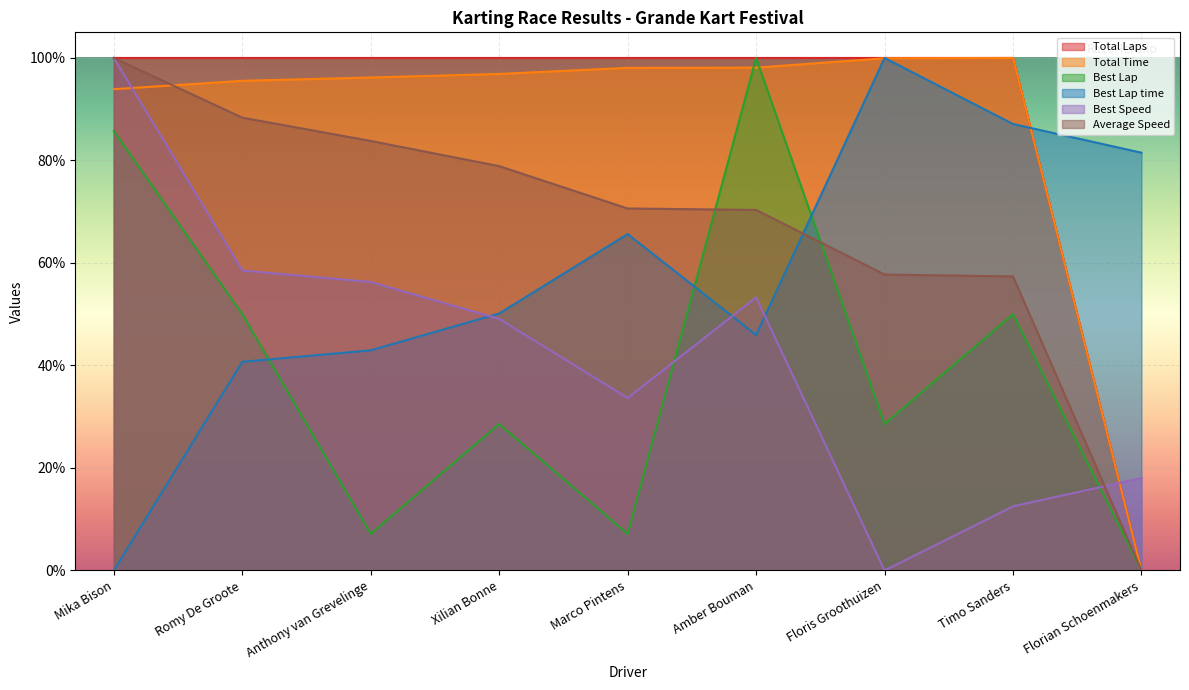

What is the sum of the Best Lap values at Marco Pintens and Floris Groothuizen?

35.7